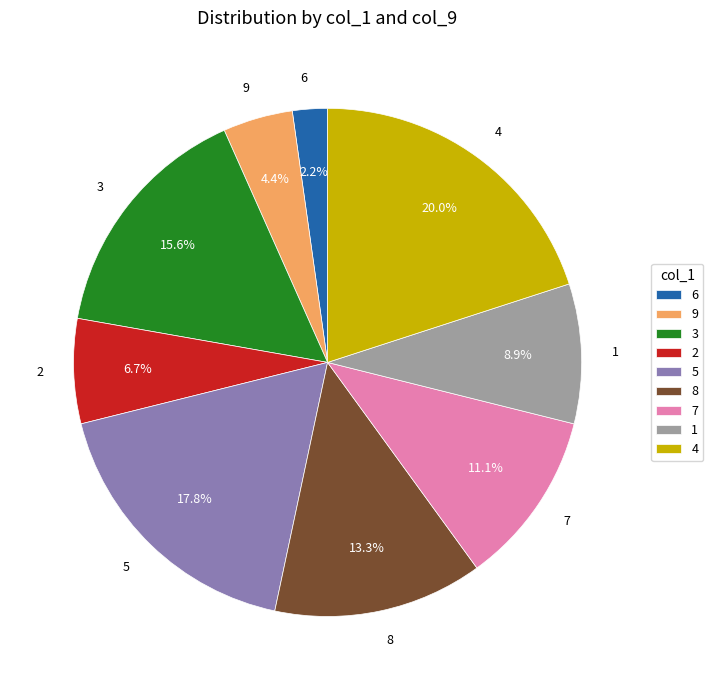

Which has a higher value, 4 or 9?

4